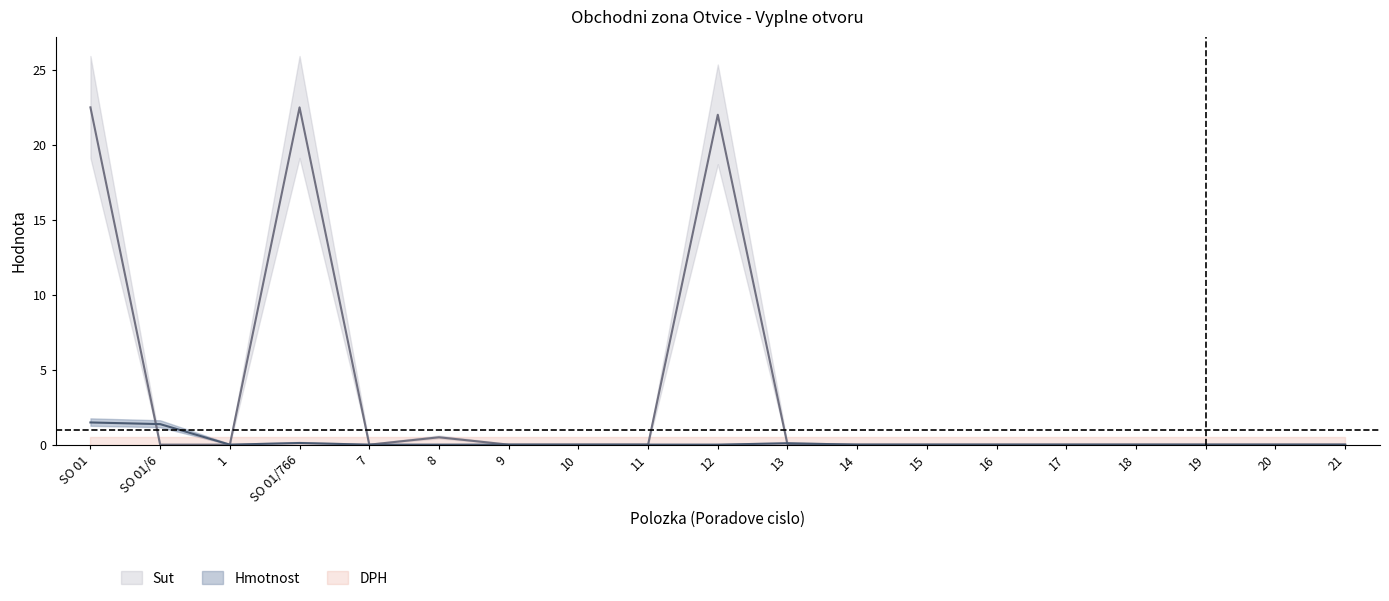

In Hmotnost, how many points are lower than both neighbors (excluding endpoints)?

1